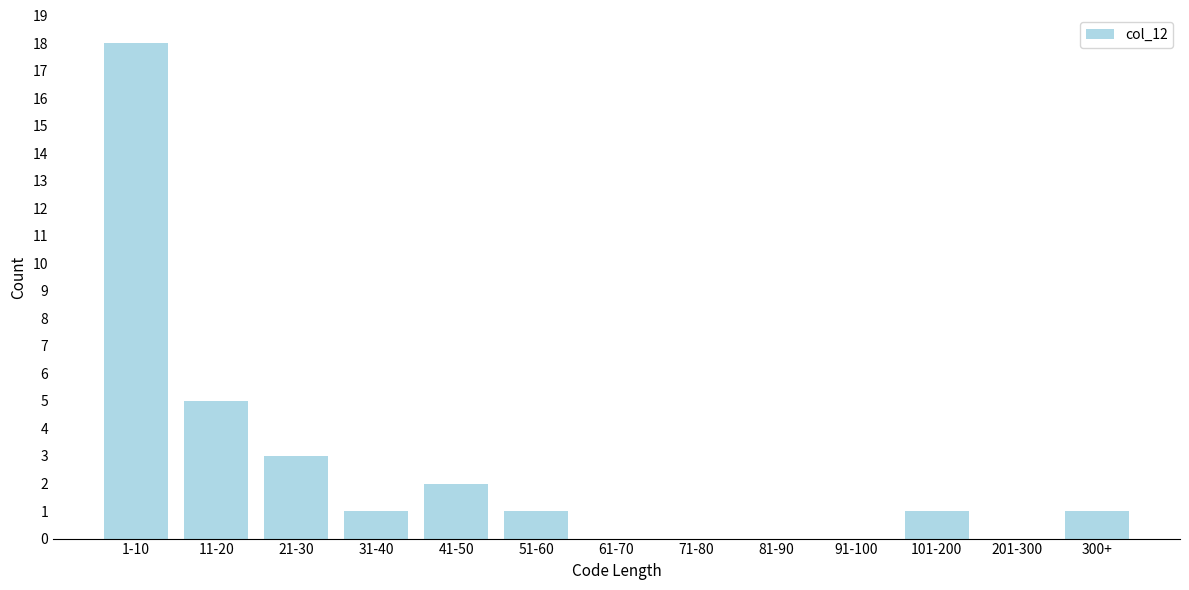

Reading right to left, what are all the values shown in this chart?

300+=1	201-300=0	101-200=1	91-100=0	81-90=0	71-80=0	61-70=0	51-60=1	41-50=2	31-40=1	21-30=3	11-20=5	1-10=18